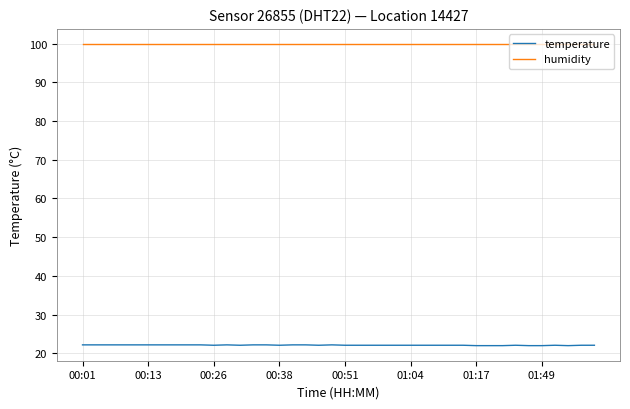

True or false: humidity and temperature cross at least once.

False